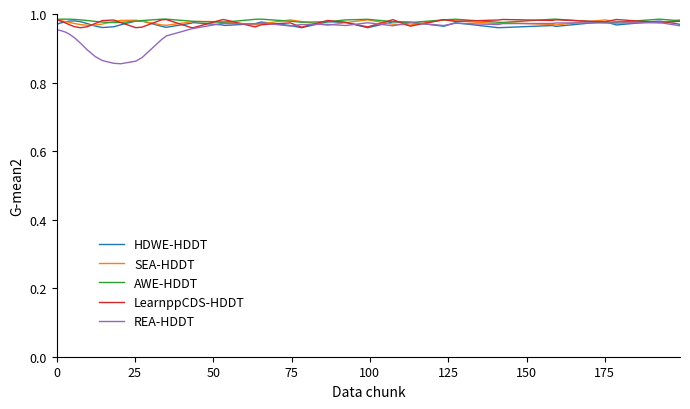

Which series has the widest spread of values?

REA-HDDT